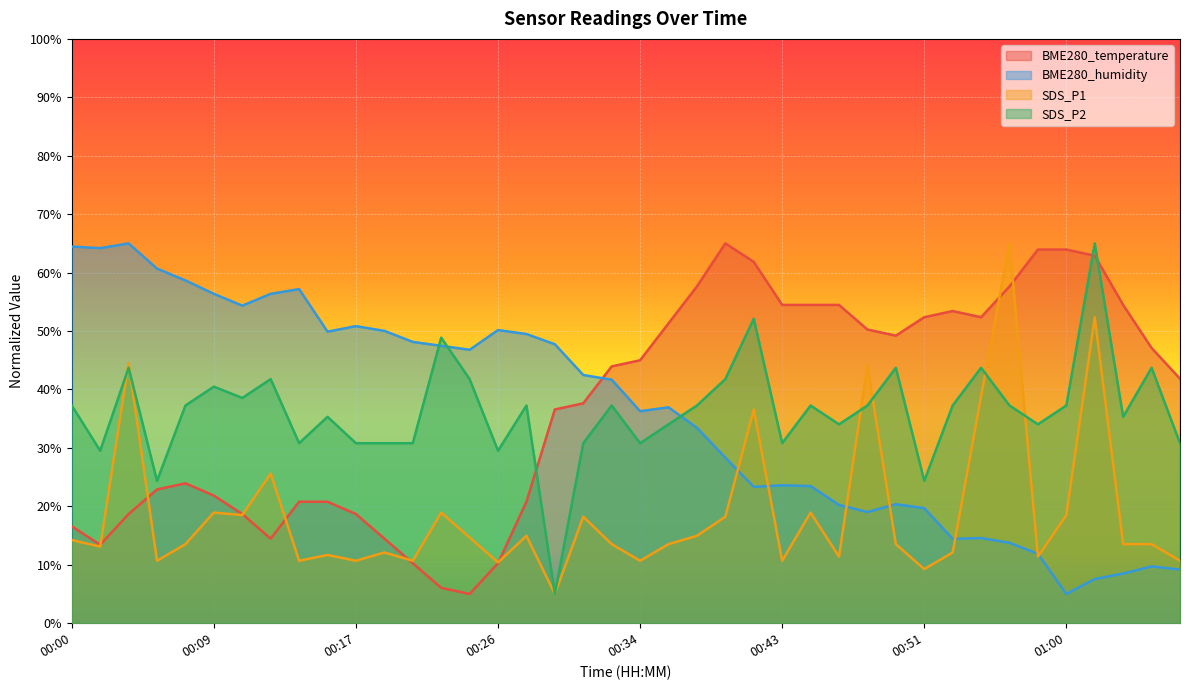

Which series changed the most between 00:24 and 00:41?

BME280_temperature